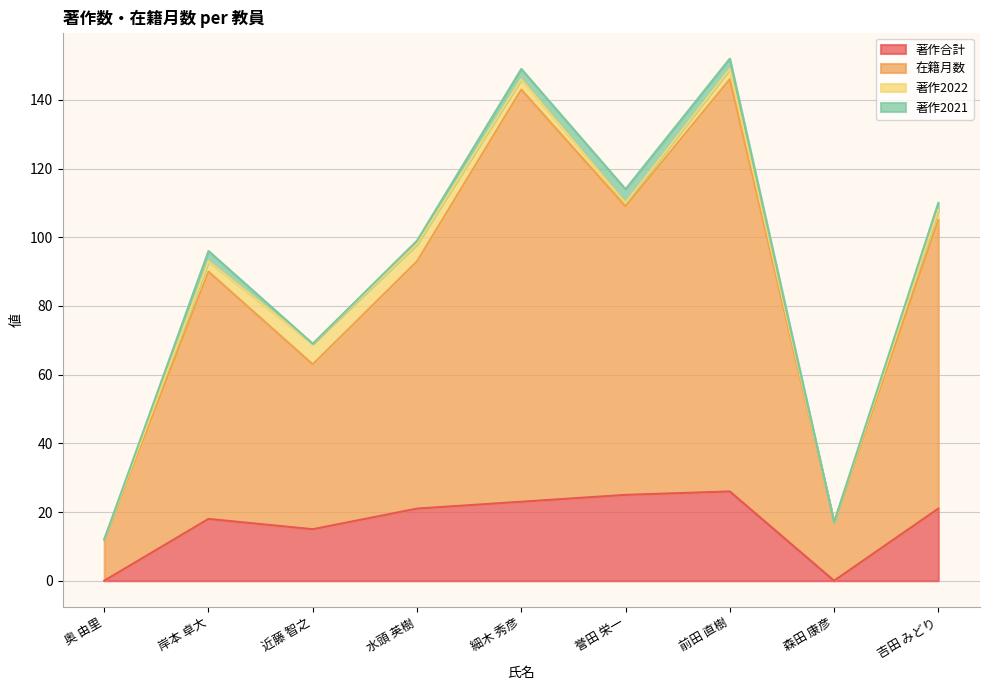

The 著作合計 series shows 16 at 森田 康彦. True or false?

False